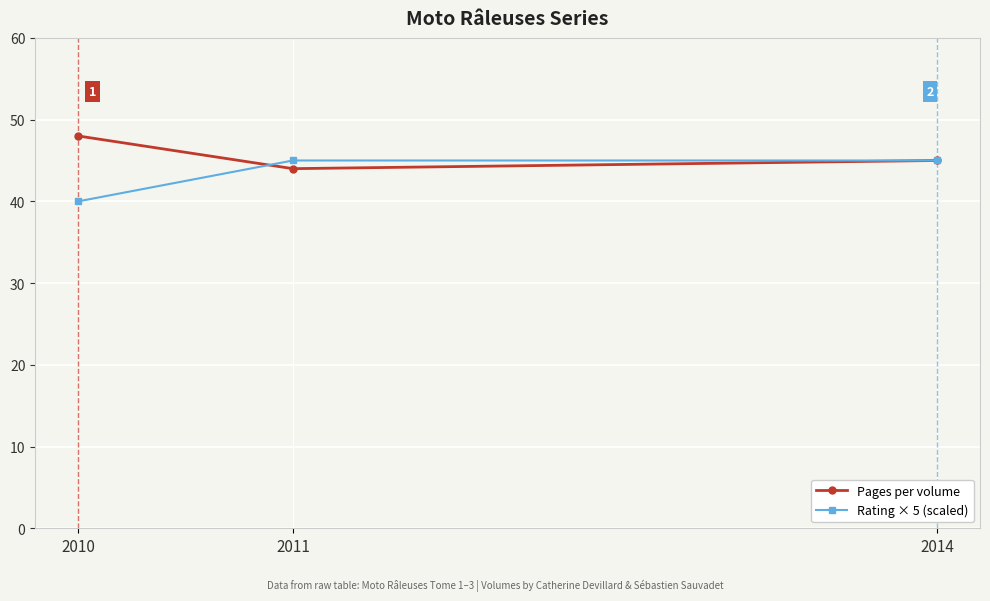

Is this an area chart (filled region under the line)?

No